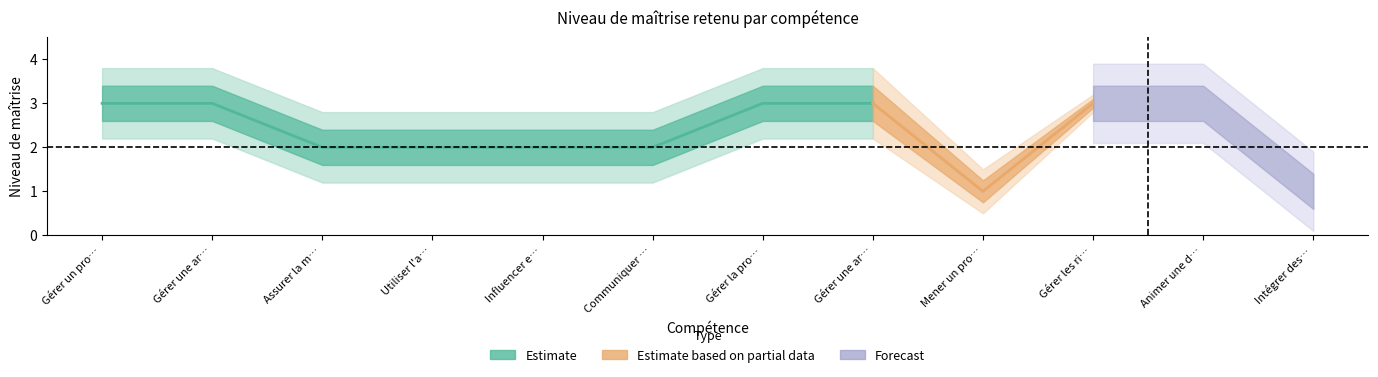

Reading right to left, transcribe all the data shown in this chart.

Intégrer des outils IA/Data Science=1	Animer une démarche agile et innovante=3	Gérer les risques de Cybersécurité=3	Mener un processus de test en cybersécurité=1	Gérer une architecture technique=3	Gérer la production de livrables=3	Communiquer efficacement=2	Influencer et convaincre=2	Utiliser l'anglais en contexte professionnel=2	Assurer la maintenance d'un équipement=2	Gérer une architecture fonctionnelle SI=3	Gérer un projet=3